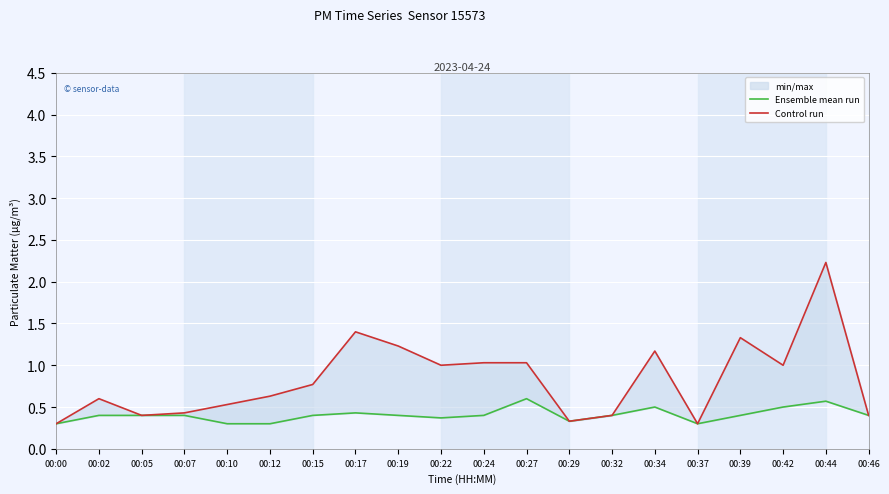

How many data points does each series have?

20